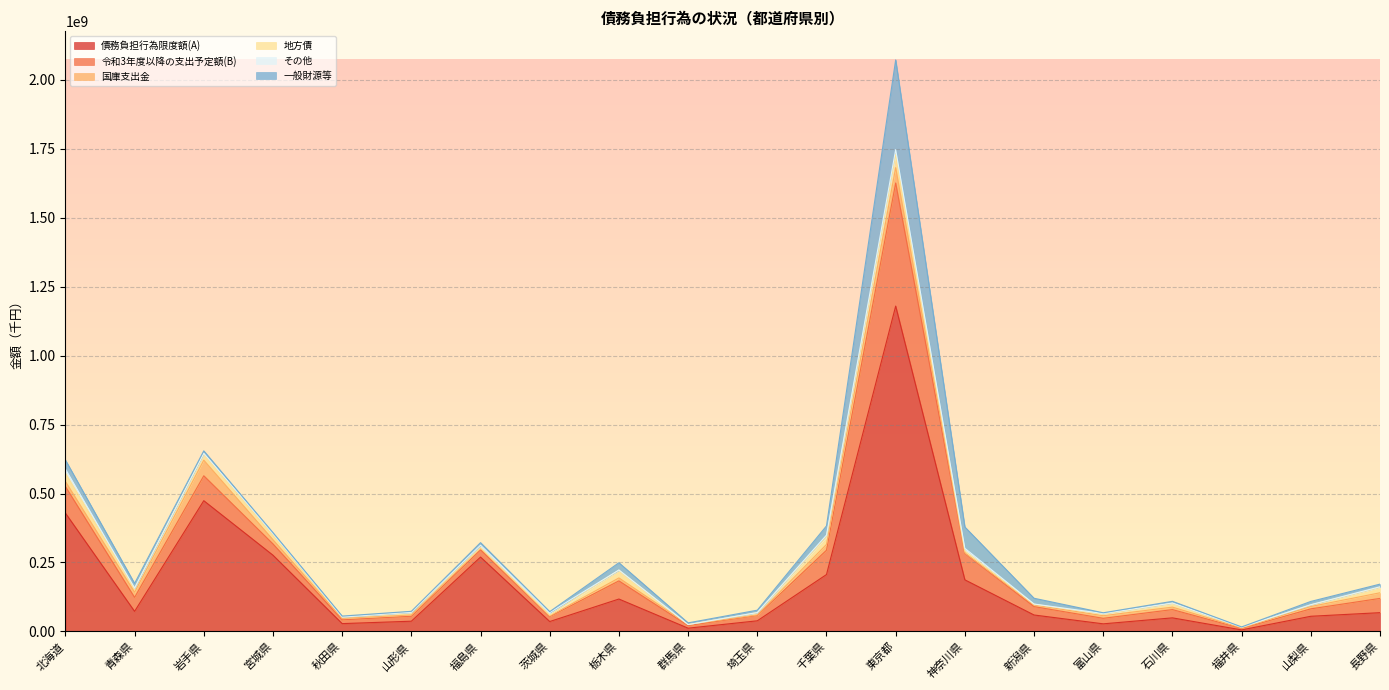

How many interior local valleys does the その他 series have?

5